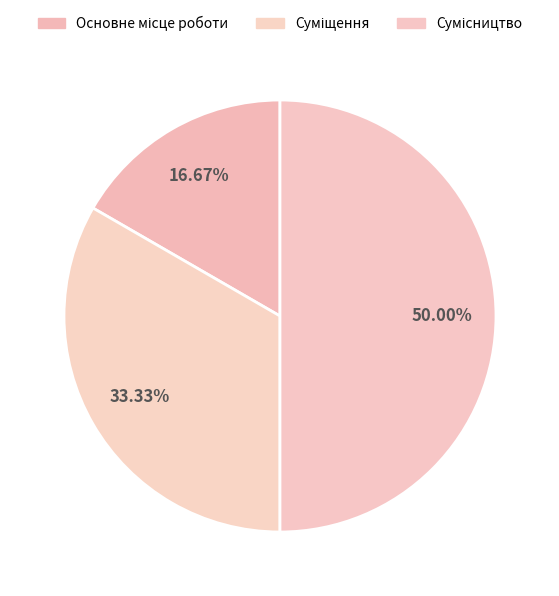

Is Основне місце роботи the majority of the pie?

No